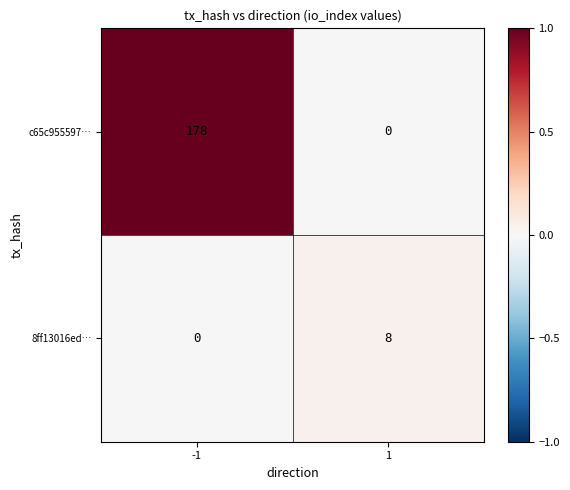

Is the value of 8ff13016ed… at 1 greater than the value of c65c955597… at 1?

Yes